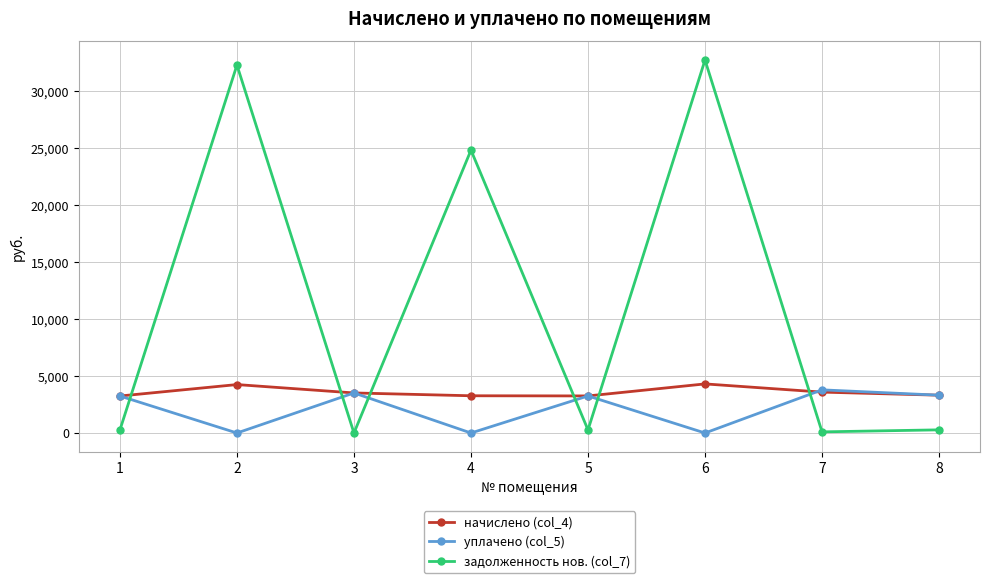

The value of уплачено (col_5) at 8 is 3321.5. True or false?

True